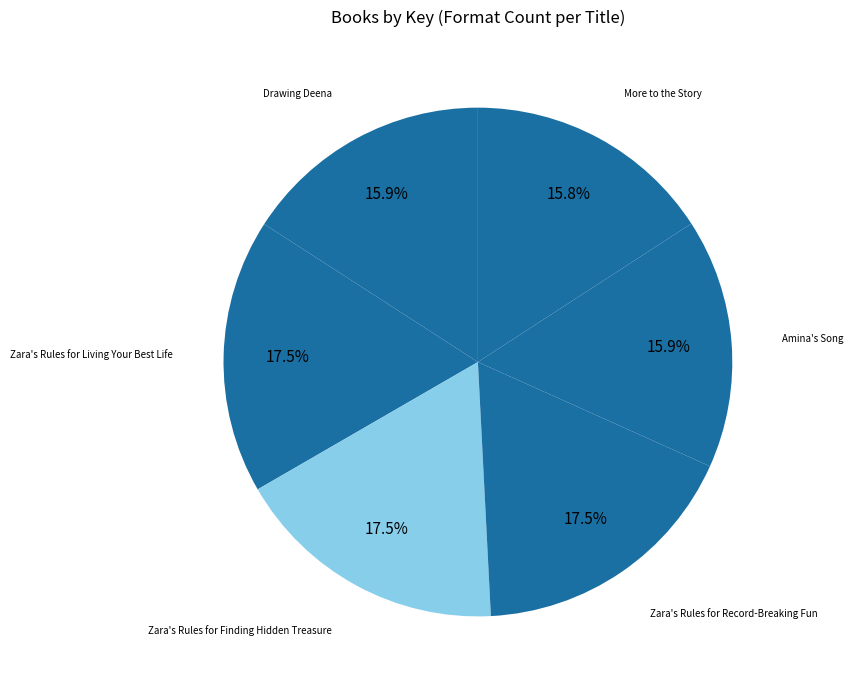

Is there a majority slice in this chart?

No